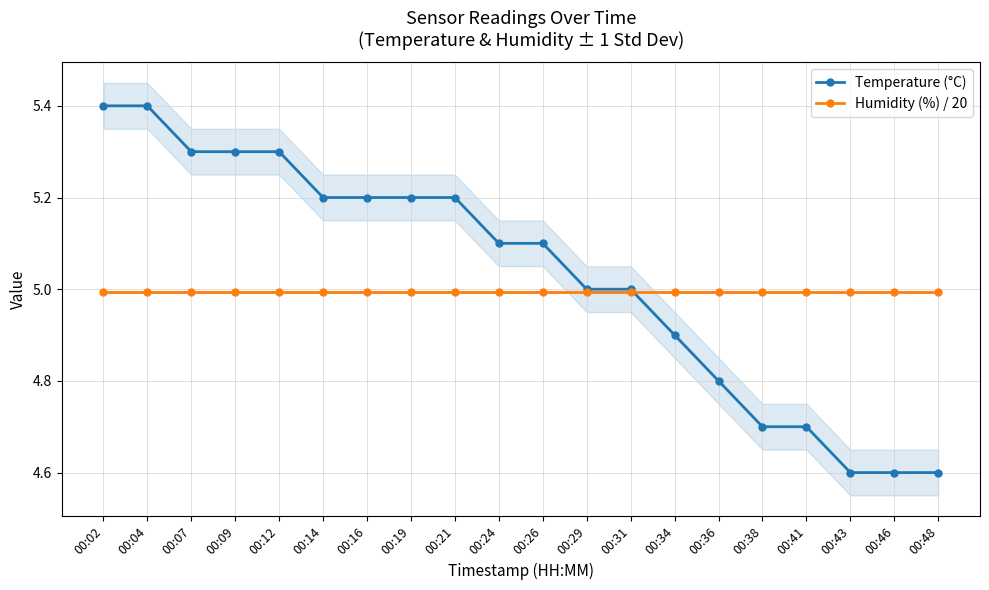

Between 00:02 and 00:24, which series saw the biggest shift?

Temperature (°C)